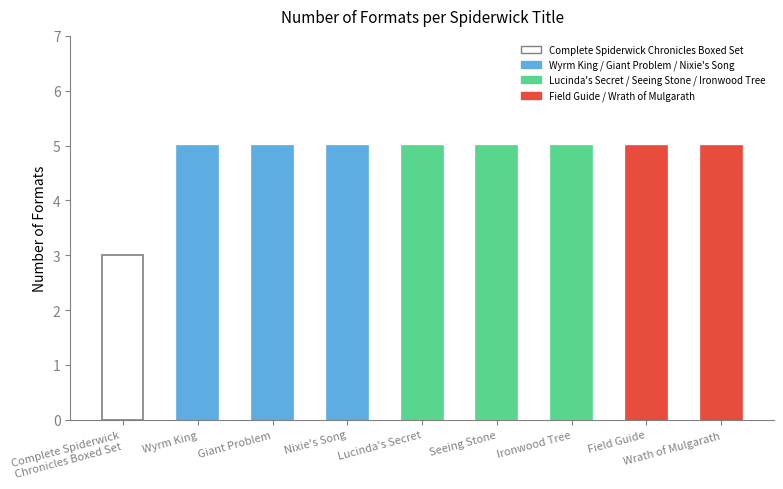

How many categories are shown in the chart?

9